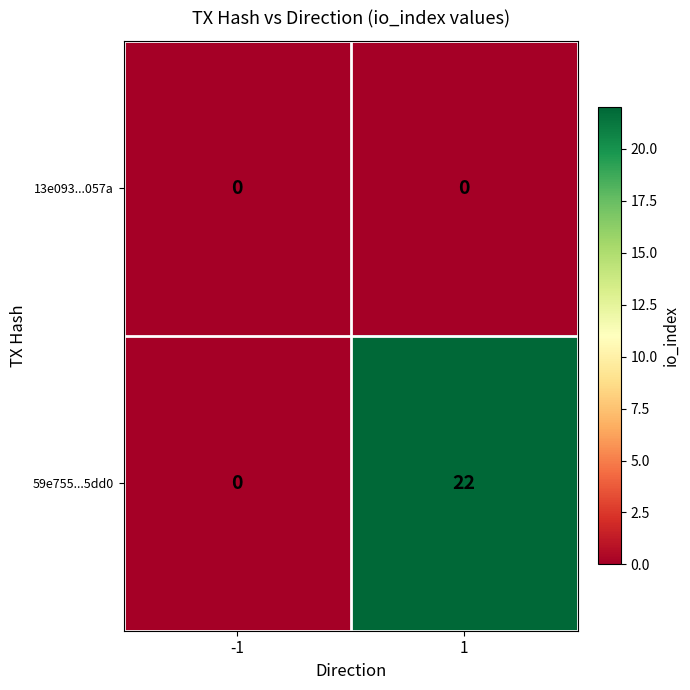

Rank the series by their maximum value, from highest to lowest.

59e755...5dd0, 13e093...057a